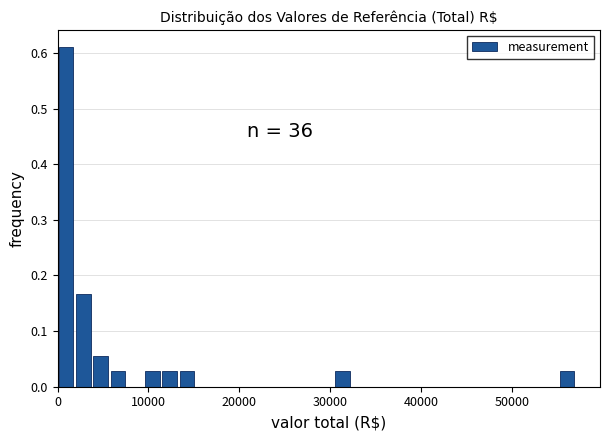

Around what value on the x-axis is the tallest bar? Give the approximate position of its centre, as read against the axis.

1000